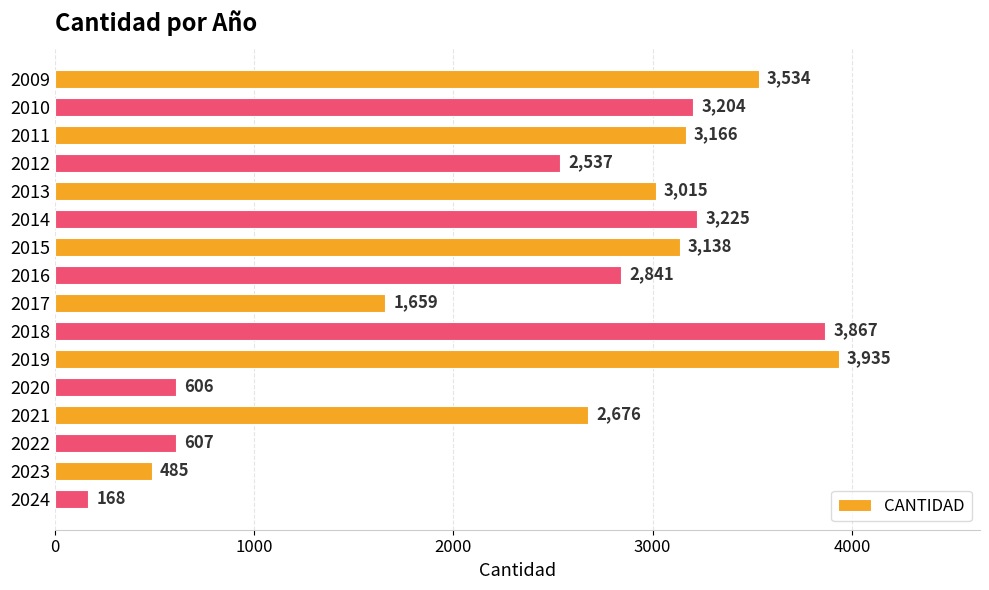

Reading top to bottom, transcribe all the data shown in this chart.

2009=3534	2010=3204	2011=3166	2012=2537	2013=3015	2014=3225	2015=3138	2016=2841	2017=1659	2018=3867	2019=3935	2020=606	2021=2676	2022=607	2023=485	2024=168